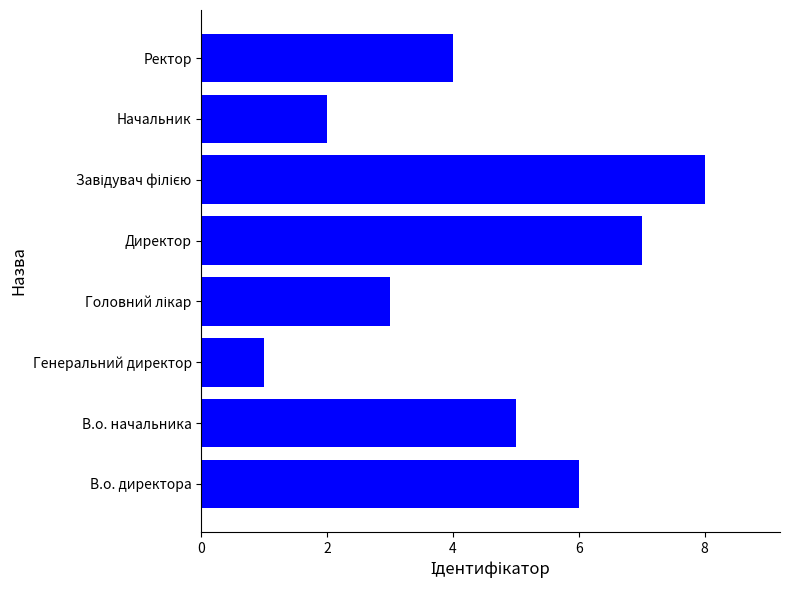

What is the greatest value displayed?

8